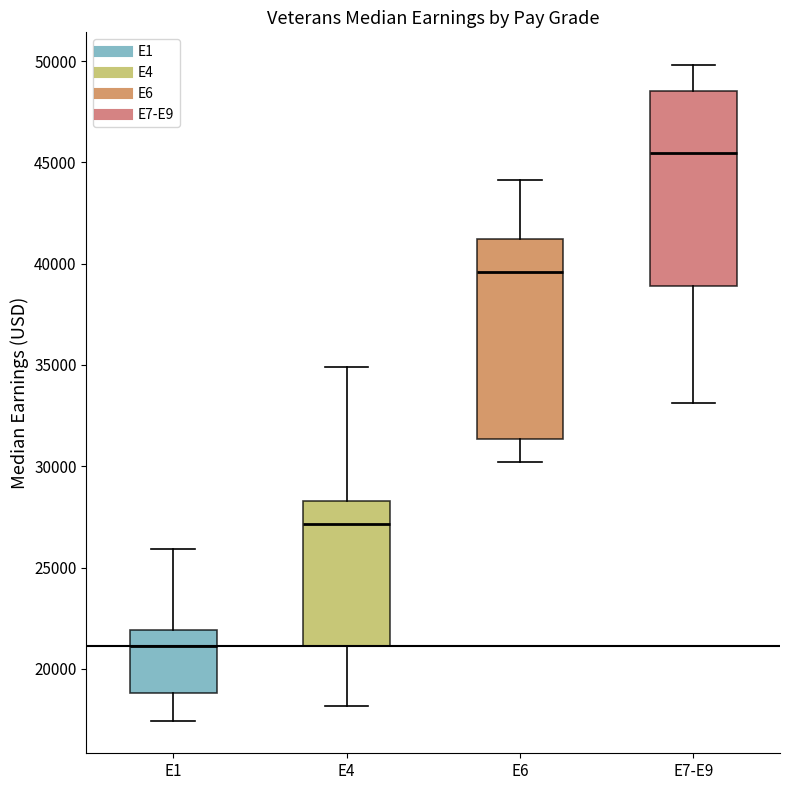

Which box has the lowest median line?

E1